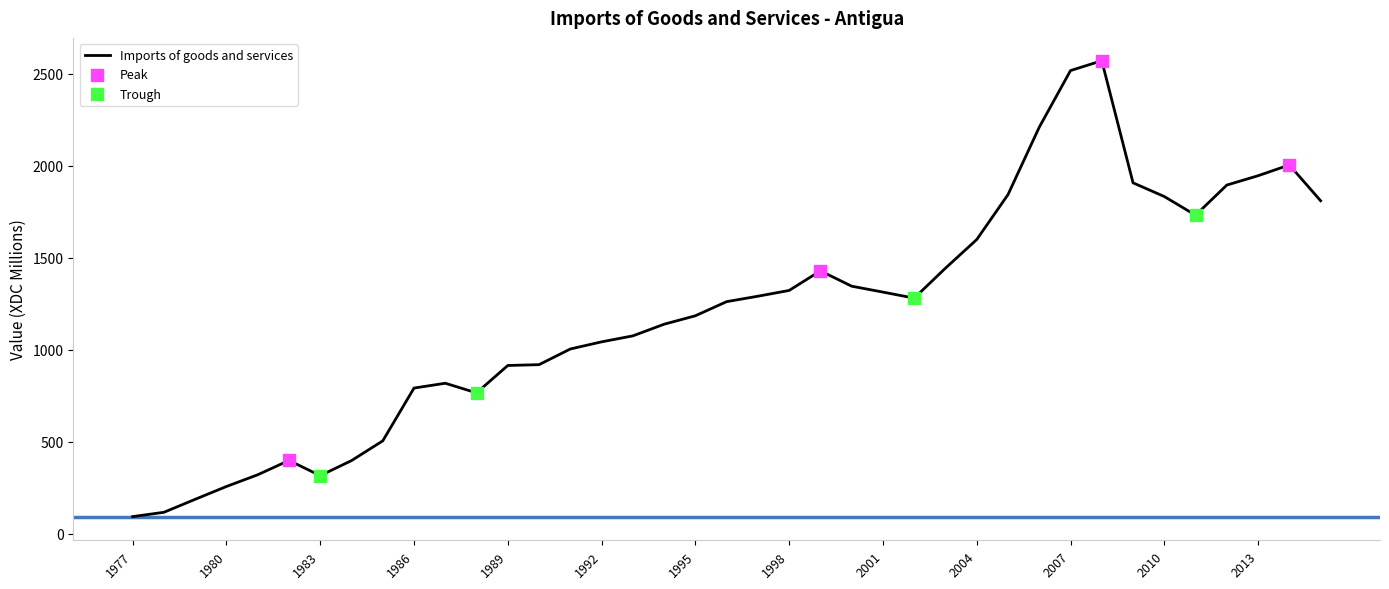

What is the minimum value shown in the chart?

94.0